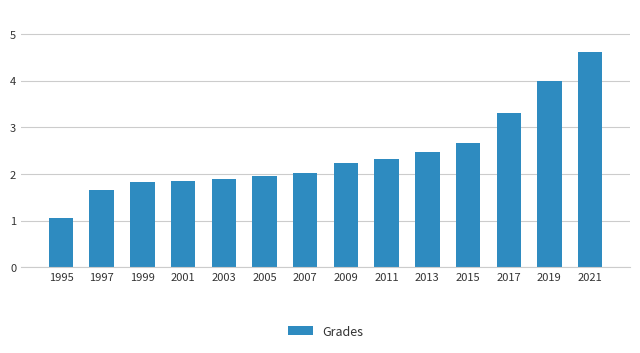

Where does the data first go above 2235221?

2011